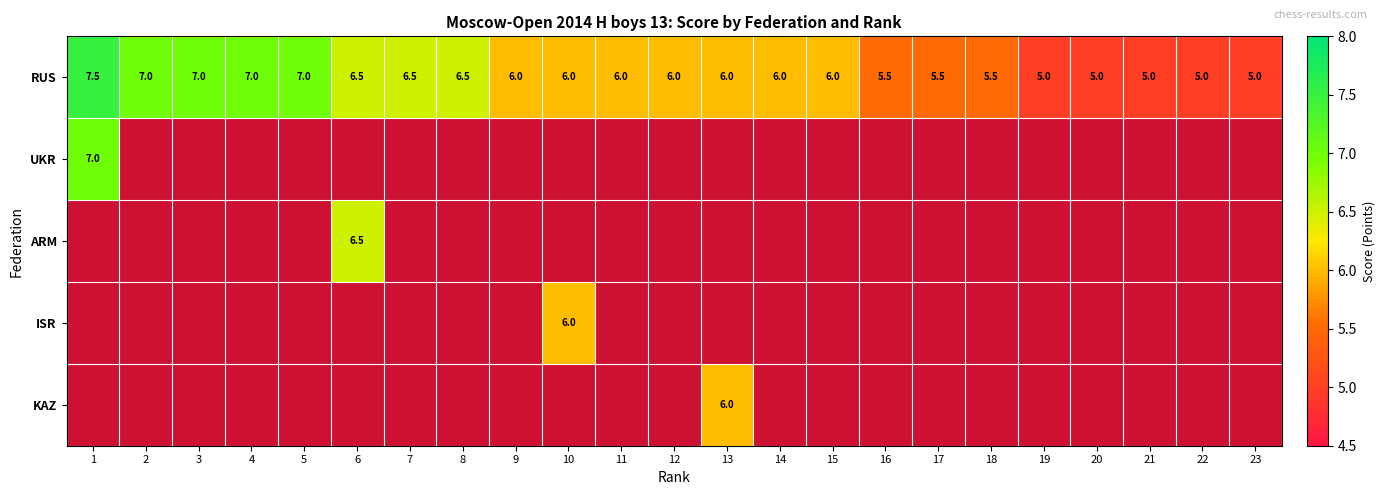

How many data points does each series have?

23